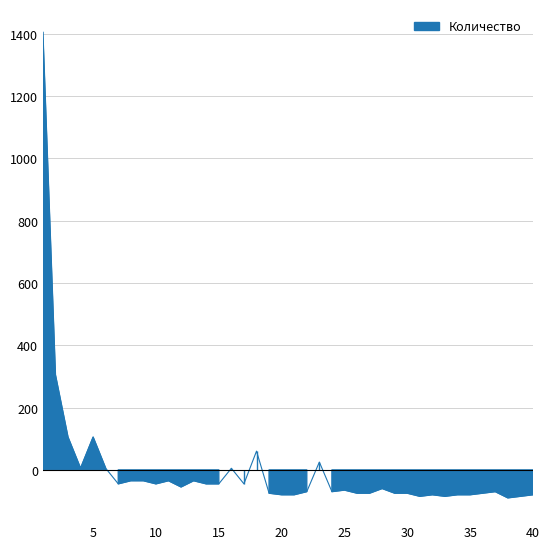

Reading left to right, transcribe all the data shown in this chart.

1=1405.2	2=305.2	3=105.2	4=5.2	5=105.2	6=5.2	7=-44.8	8=-34.8	9=-34.8	10=-44.8	11=-34.8	12=-54.8	13=-34.8	14=-44.8	15=-44.8	16=5.2	17=-44.8	18=60.2	19=-74.8	20=-79.8	21=-79.8	22=-69.8	23=25.2	24=-69.8	25=-64.8	26=-74.8	27=-74.8	28=-59.8	29=-74.8	30=-74.8	31=-84.8	32=-79.8	33=-84.8	34=-79.8	35=-79.8	36=-74.8	37=-69.8	38=-89.8	39=-84.8	40=-79.8